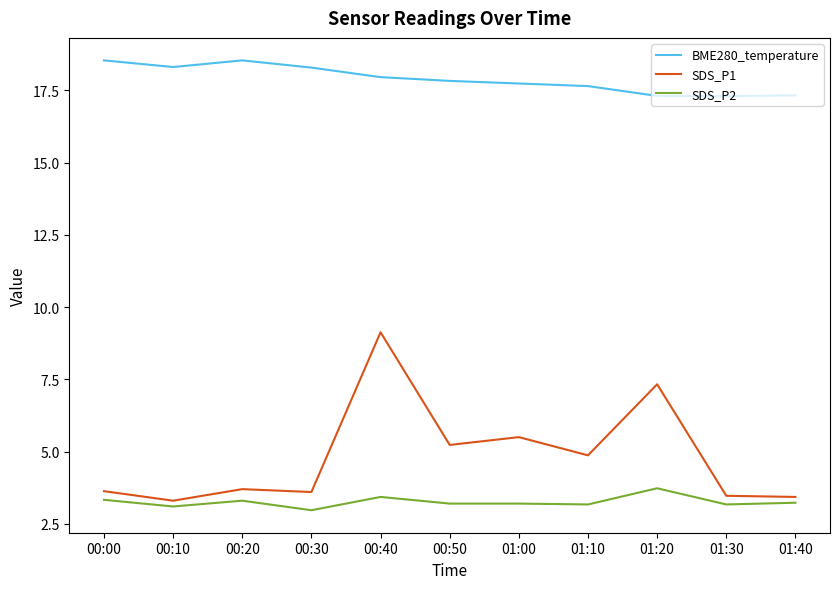

What is the difference between the highest and lowest values at 01:30?

14.1